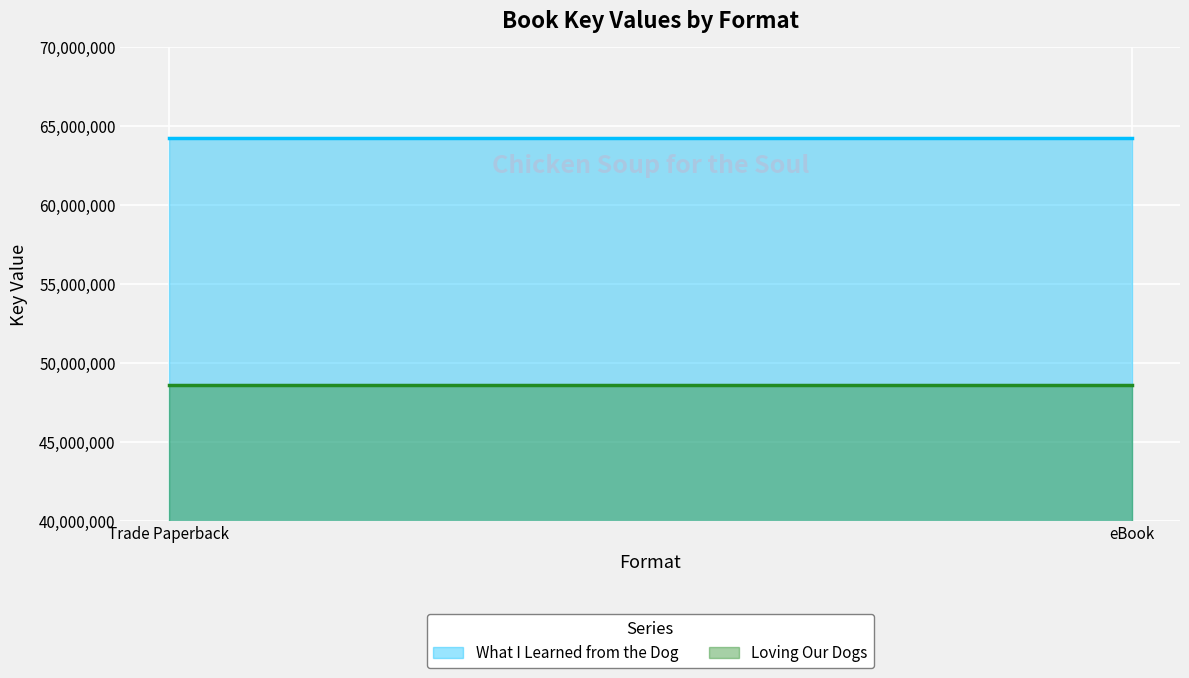

How many lines are shown in the chart?

2